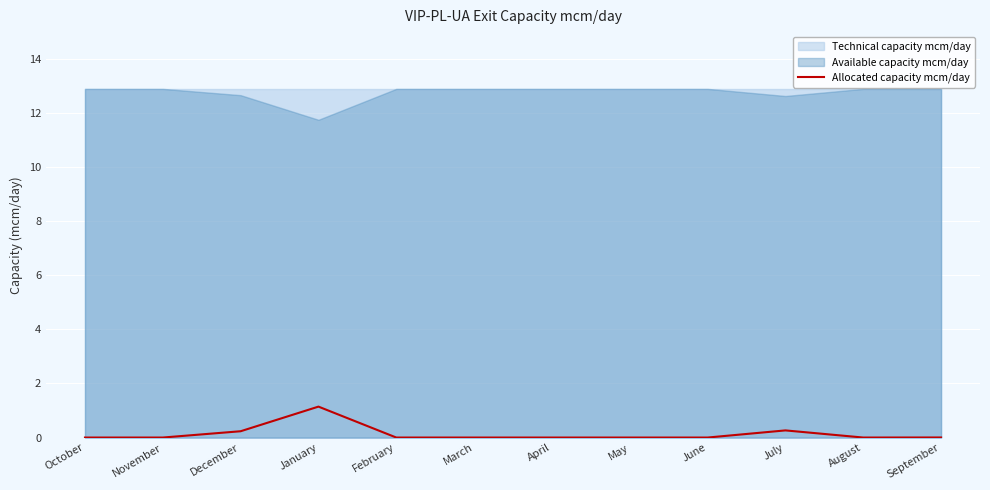

Between February and July, which is larger?

July